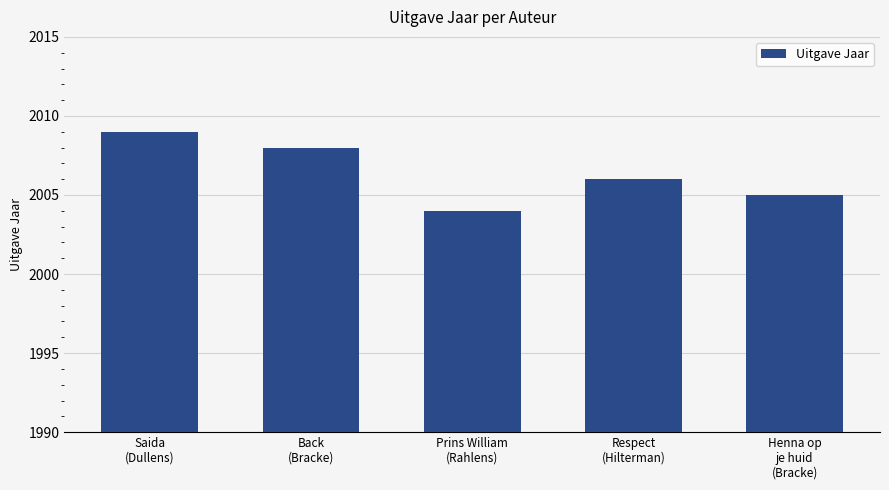

What is the change in value from Respect
(Hilterman) to Henna op
je huid
(Bracke)?

-1